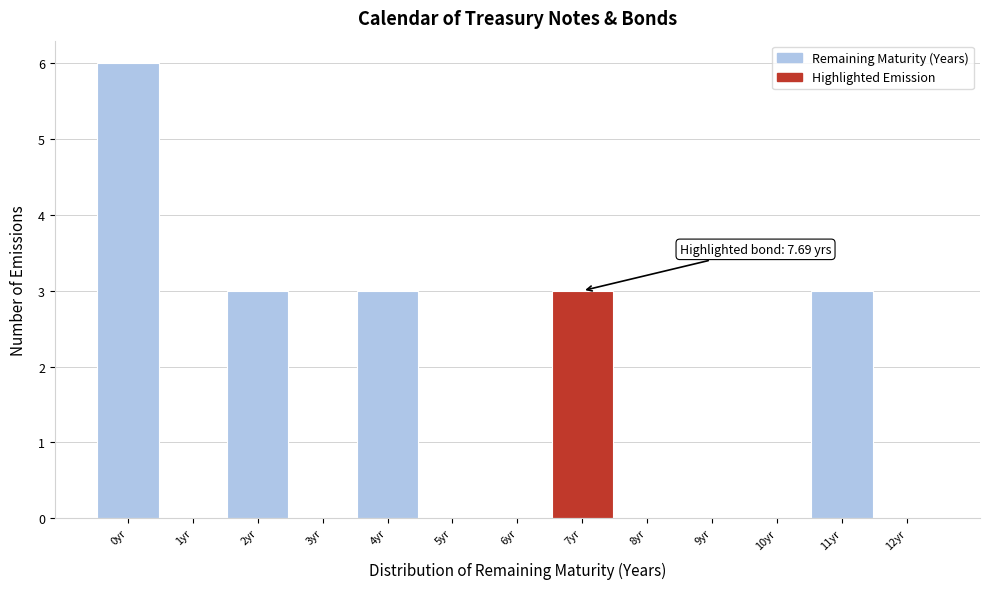

Reading left to right, list all the values displayed in this chart.

0yr=6	1yr=0	2yr=3	3yr=0	4yr=3	5yr=0	6yr=0	7yr=3	8yr=0	9yr=0	10yr=0	11yr=3	12yr=0